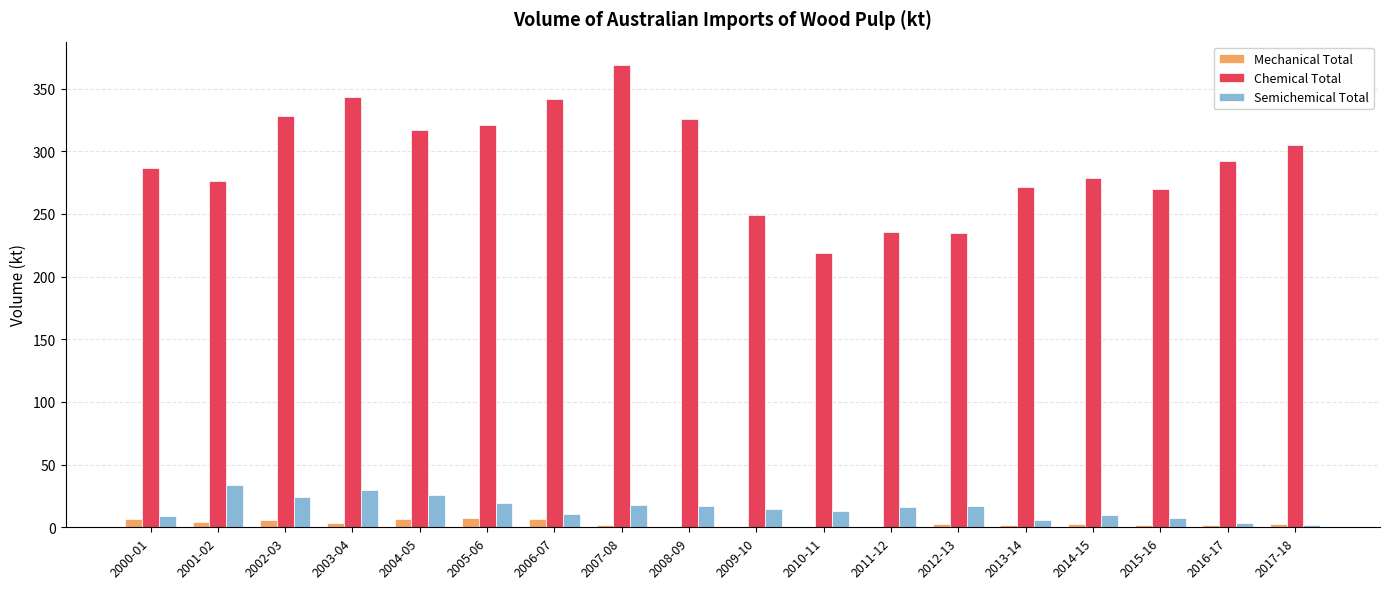

Which category has the highest value across all series?

2007-08